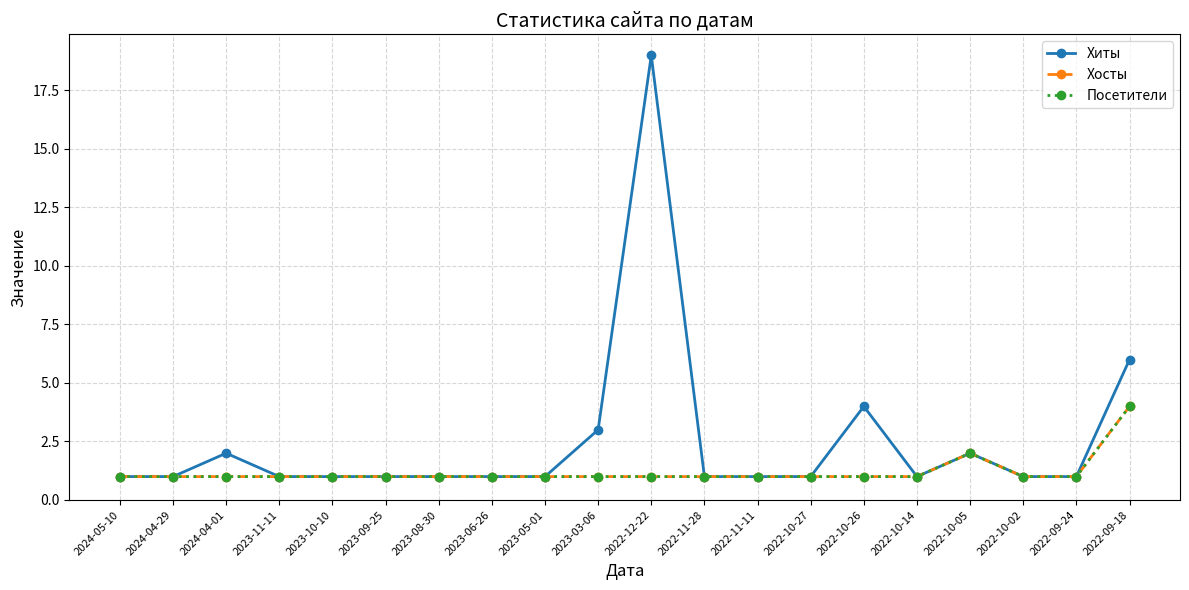

True or false: Хиты and Хосты intersect in this chart.

False